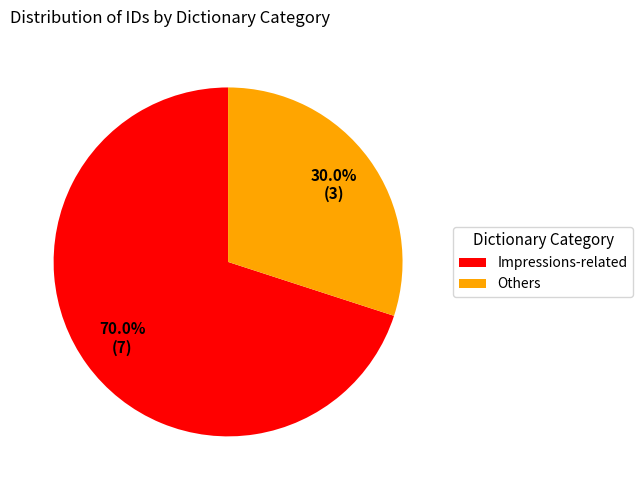

Does Others account for over 50% of the chart?

No